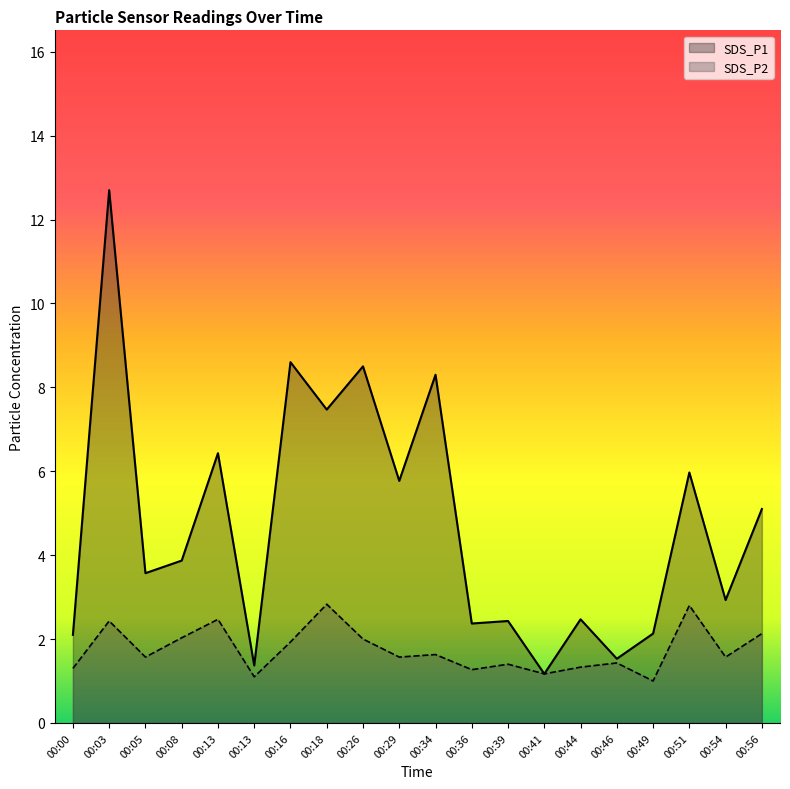

What is the lowest value of the SDS_P1 series?

1.2